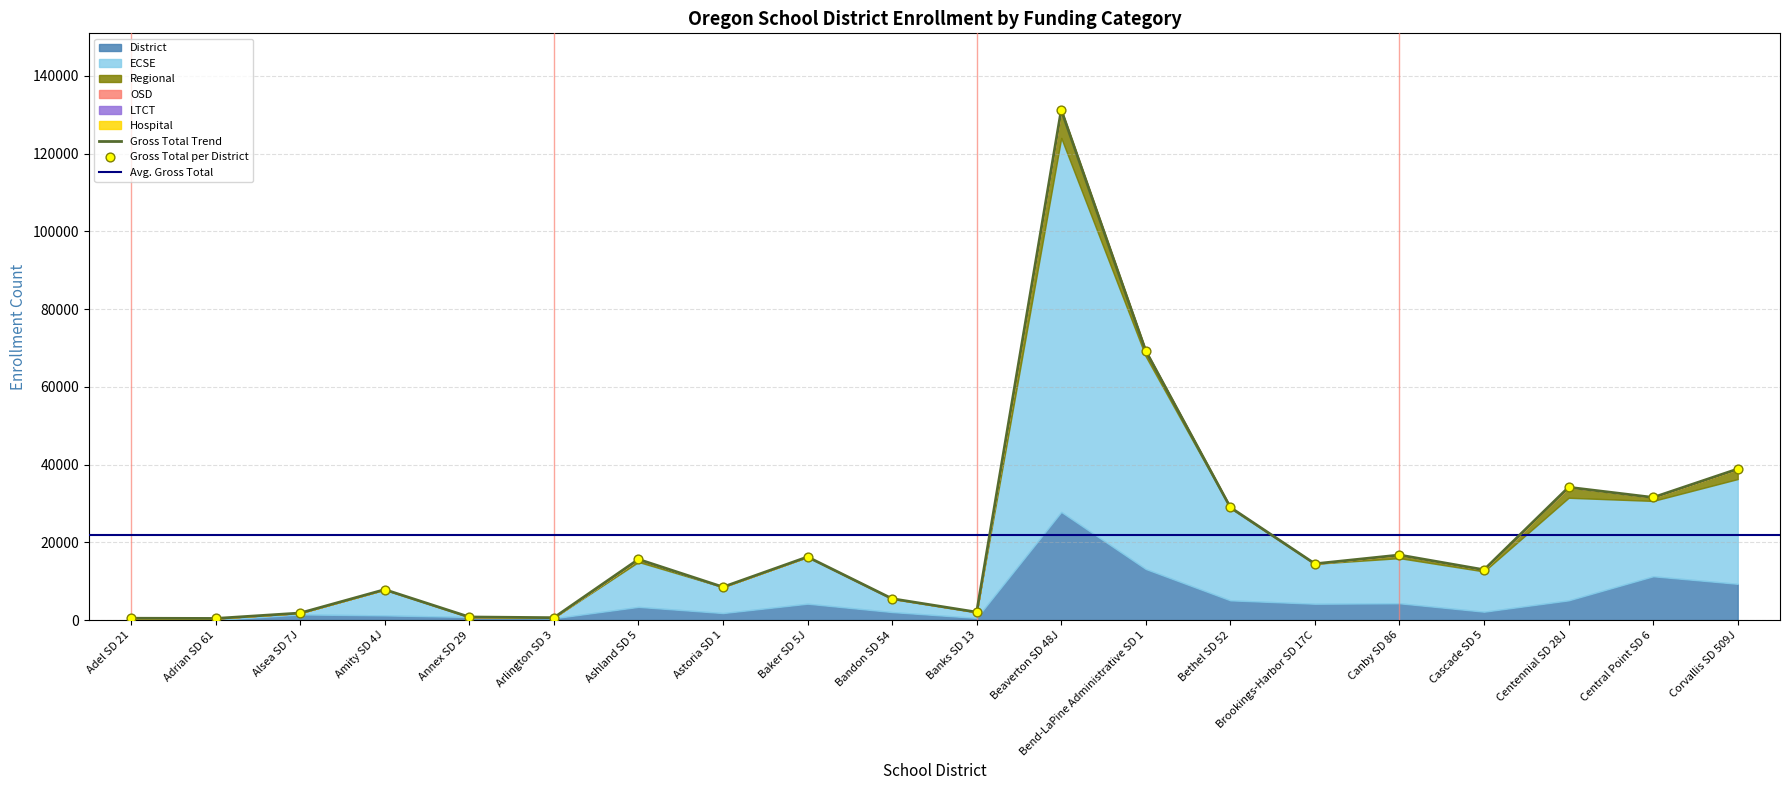

Which series has the widest spread of Y values?

ECSE